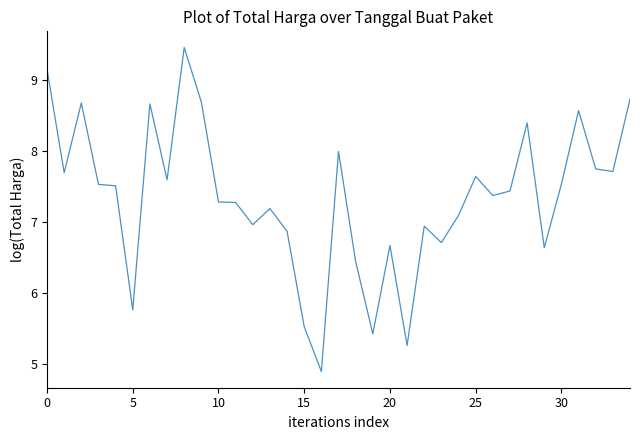

What is the difference between the maximum and minimum values?

4.6